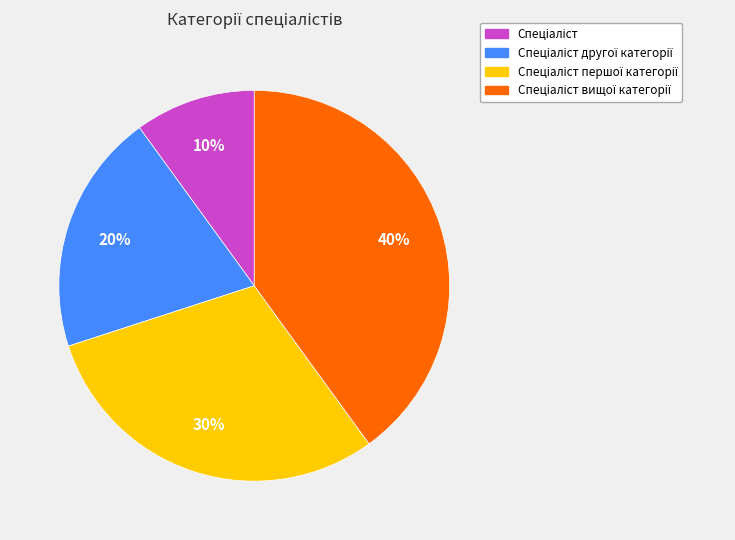

To the nearest percent, what is the average slice percentage?

25%